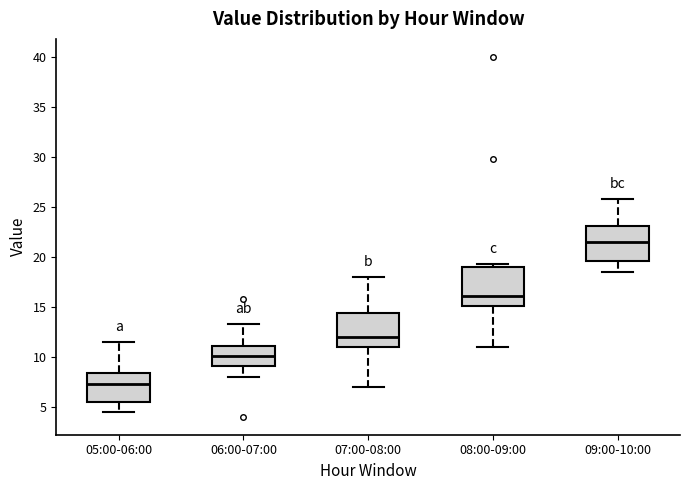

Reading left to right, read every box against the y-axis: the position of its median line, the range the box covers, and the ends of its whiskers. The values are not printed on the chart, so give them approximately, as read against the axis.

05:00-06:00: median 7.5, box 5.5 to 8.5, whiskers 4.5 to 11.5
06:00-07:00: median 10.0, box 9.0 to 11.0, whiskers 8.0 to 13.5
07:00-08:00: median 12.0, box 11.0 to 14.5, whiskers 7.0 to 18.0
08:00-09:00: median 16.0, box 15.0 to 19.0, whiskers 11.0 to 19.5
09:00-10:00: median 21.5, box 19.5 to 23.0, whiskers 18.5 to 26.0